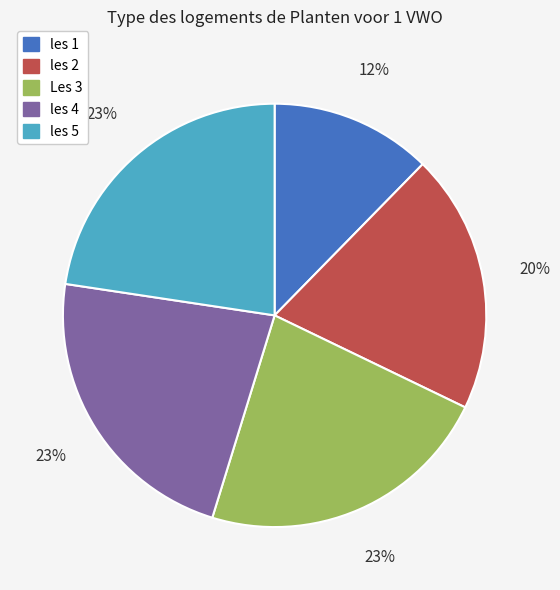

Do les 2 and les 5 together represent more than half of the pie?

No